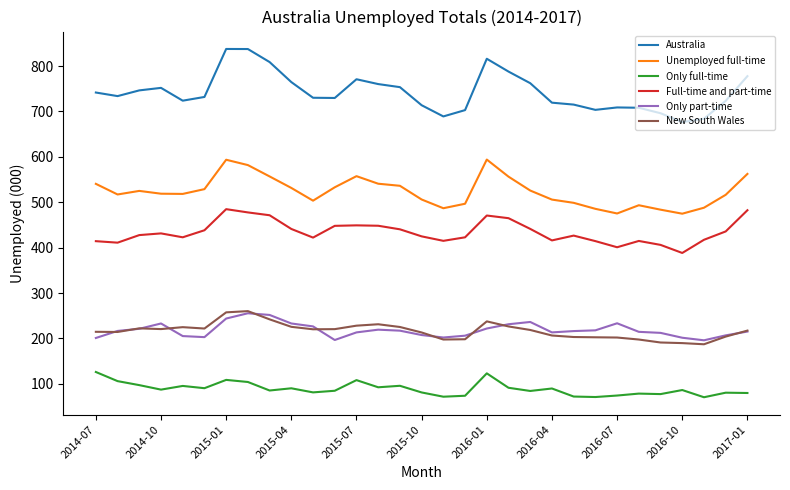

Which series has the largest range (max minus min)?

Australia